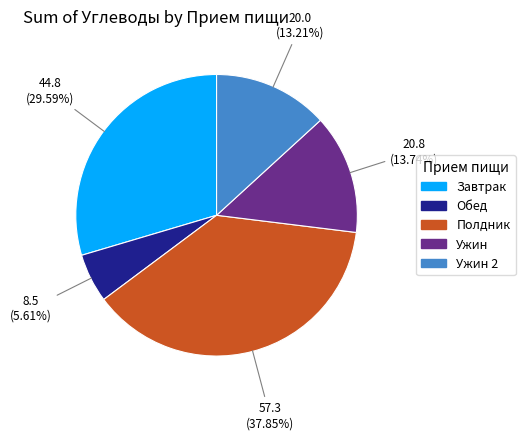

How many segments does this pie chart have?

5